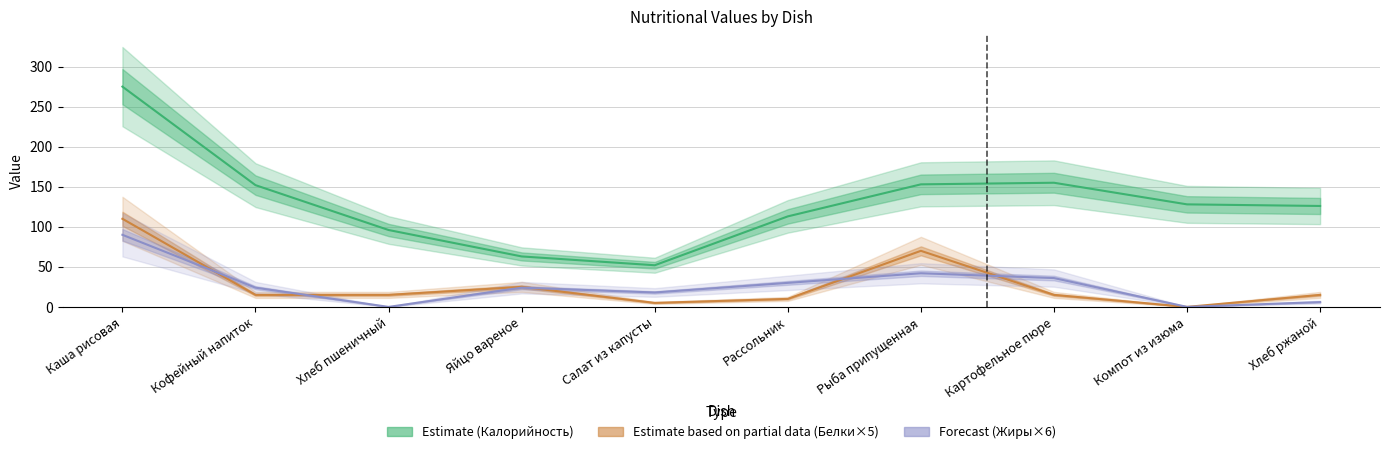

What position from the left is Кофейный напиток?

2